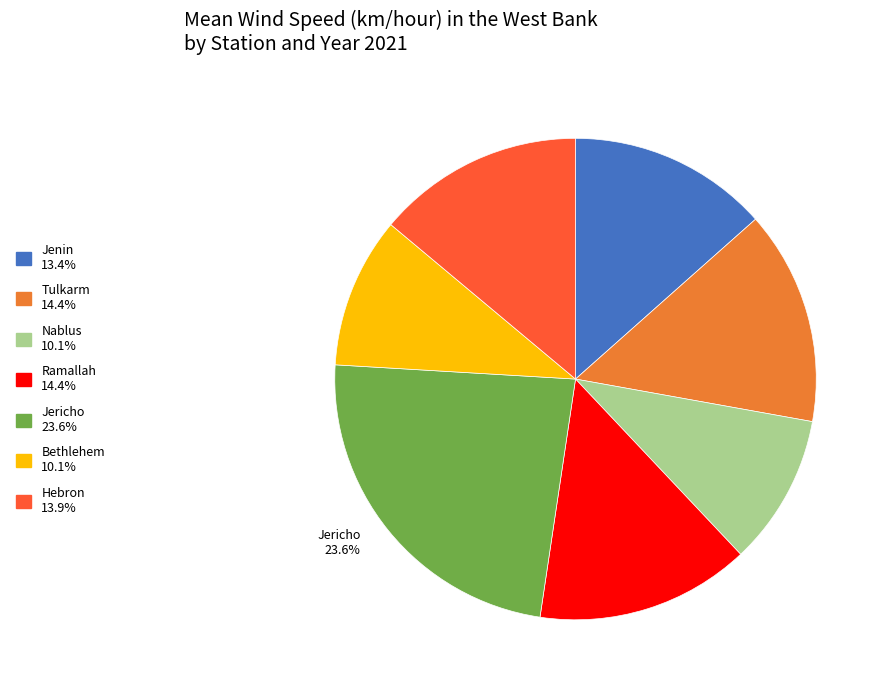

Is there any slice that represents more than half of the pie?

No